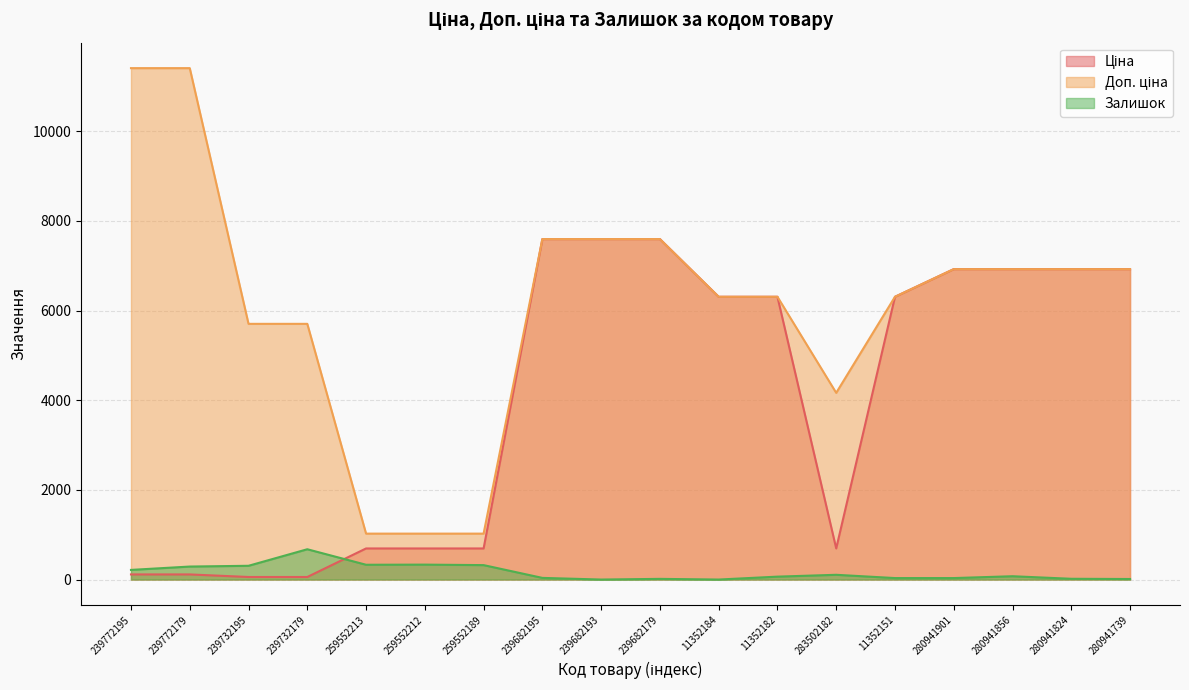

How many lines are shown in the chart?

3